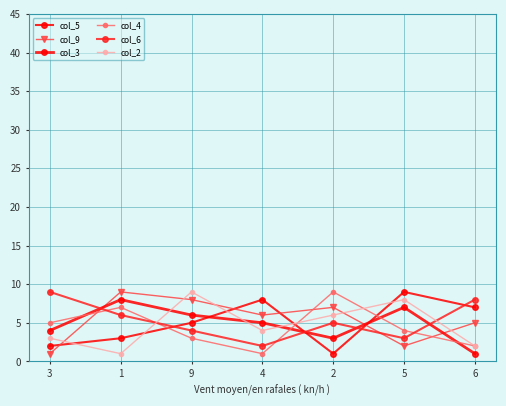

In col_2, how many points are higher than both neighbors (excluding endpoints)?

2